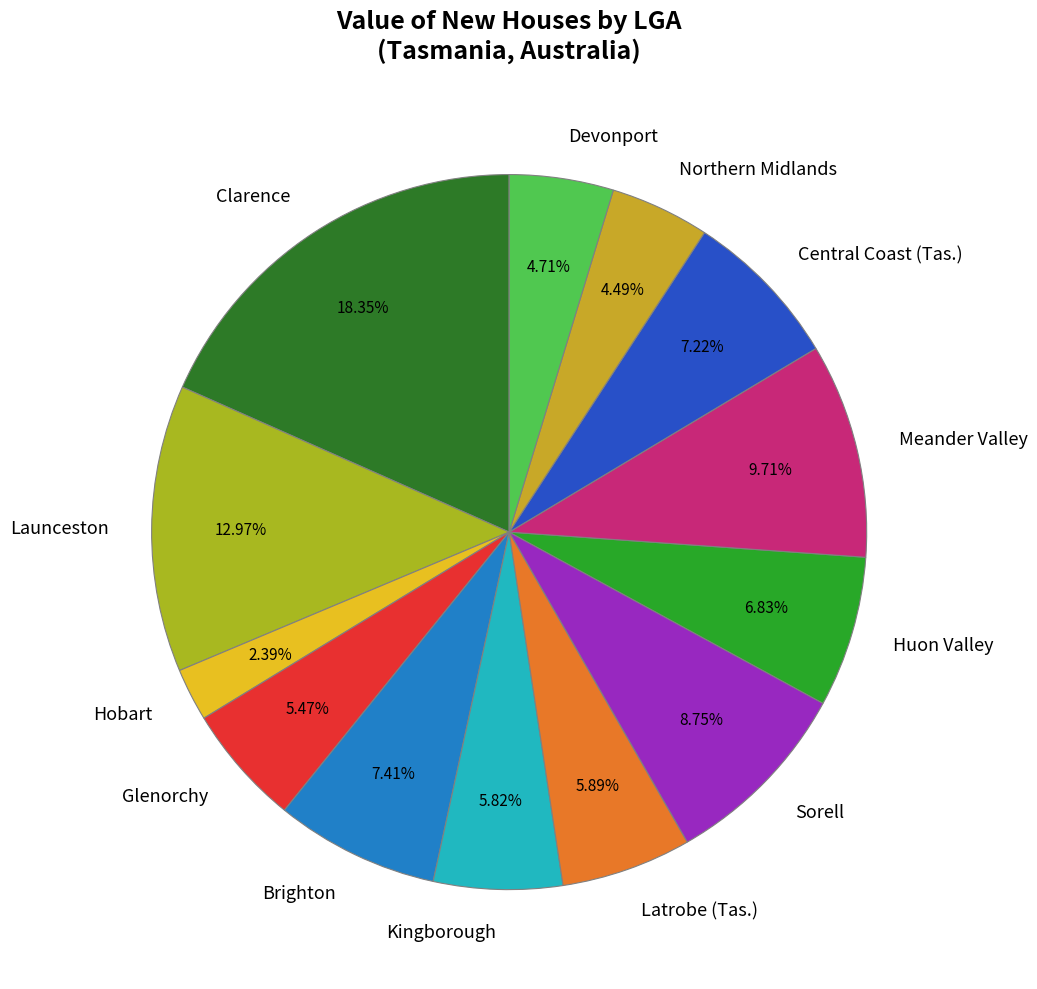

To the nearest percent, what is the difference between the largest and smallest slice percentages?

16%